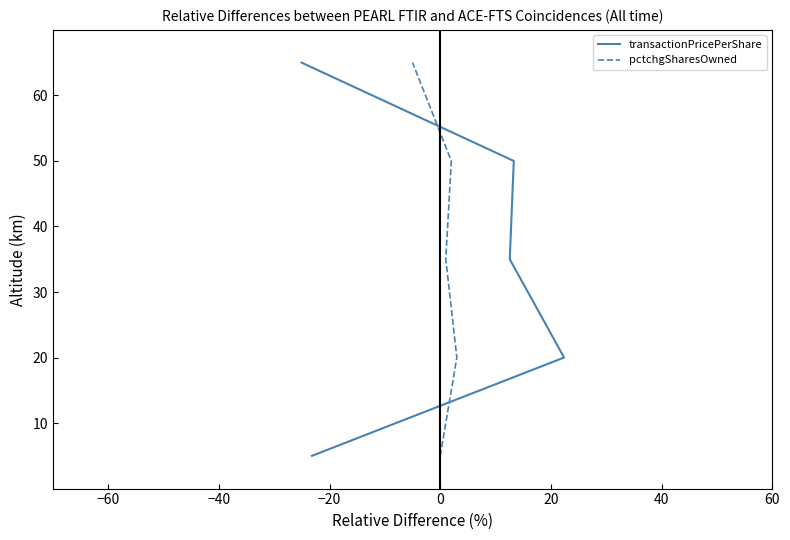

At which category is the sum across all series the highest?

20